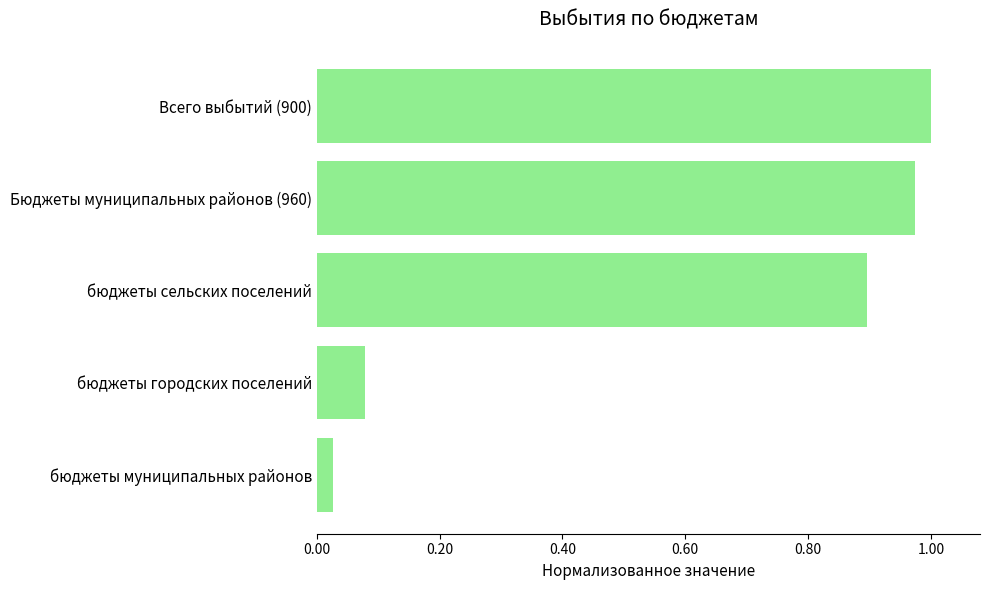

At which category does the chart reach its minimum across all series?

бюджеты муниципальных районов